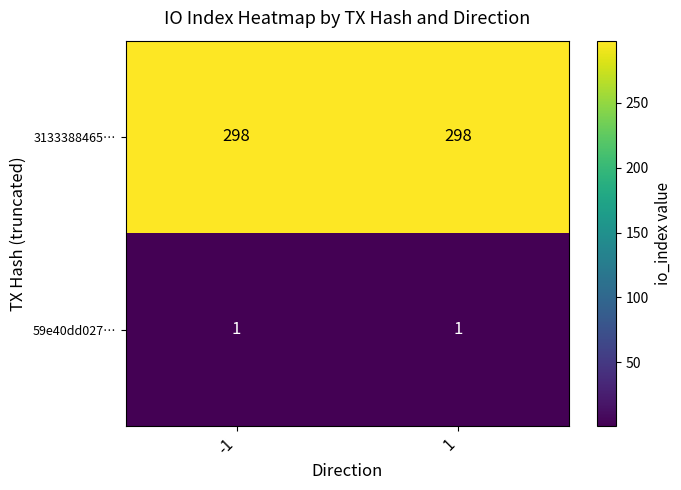

Which series has the largest total across all categories?

3133388465…